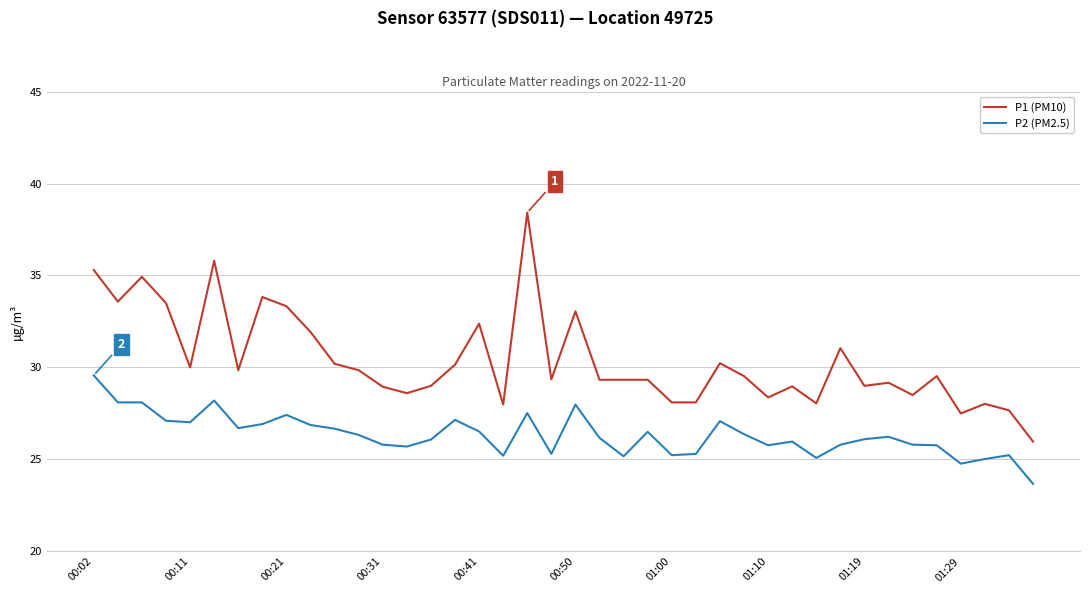

Which series has the widest spread of values?

P1 (PM10)